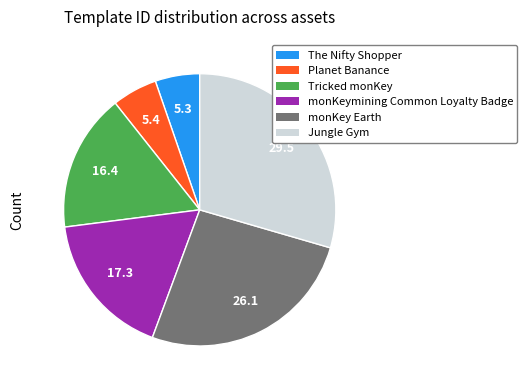

Is there a majority slice in this chart?

No